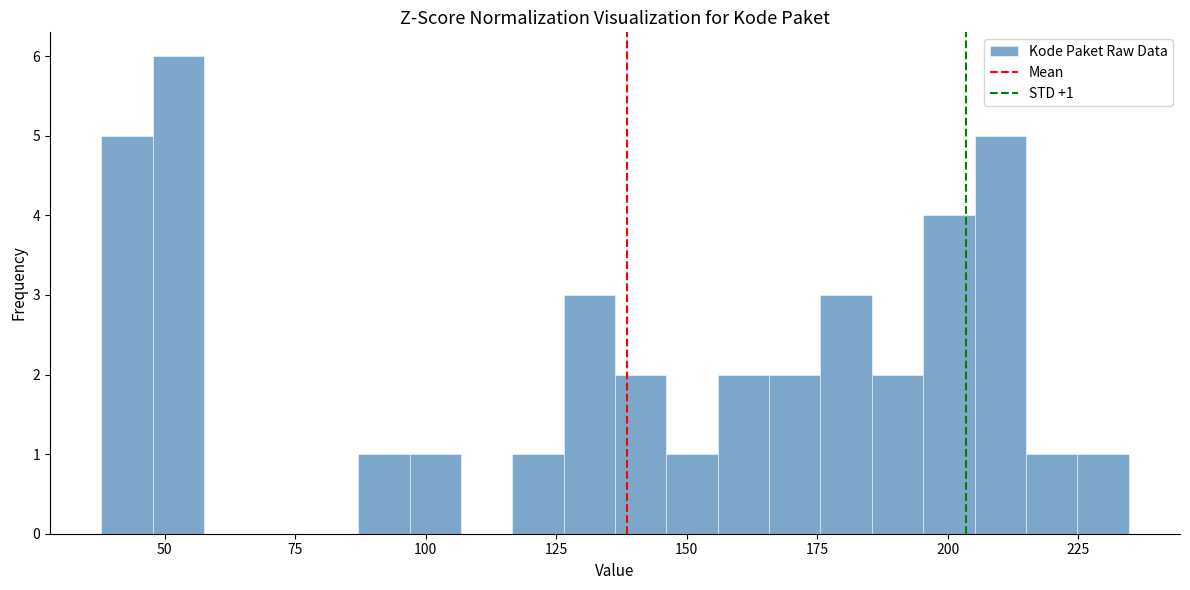

Read against the x-axis, roughly where is the centre of the tallest bar?

55